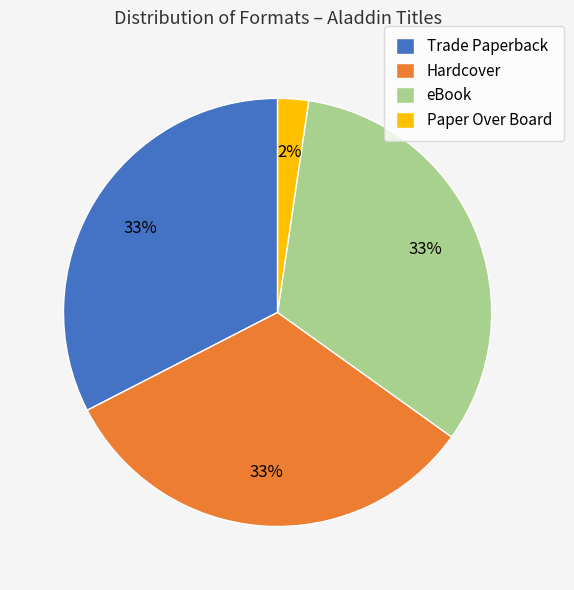

Combined, do Paper Over Board and Trade Paperback account for over 50%?

No